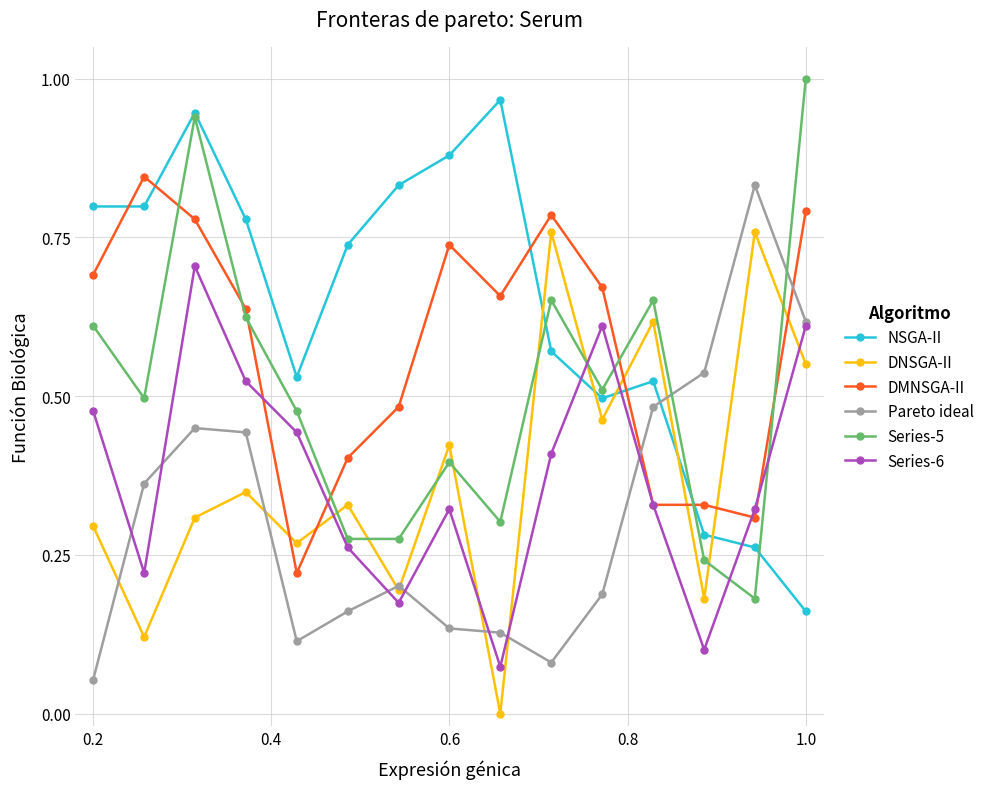

Which series ends up on top after the final intersection of DNSGA-II and Pareto ideal?

Pareto ideal